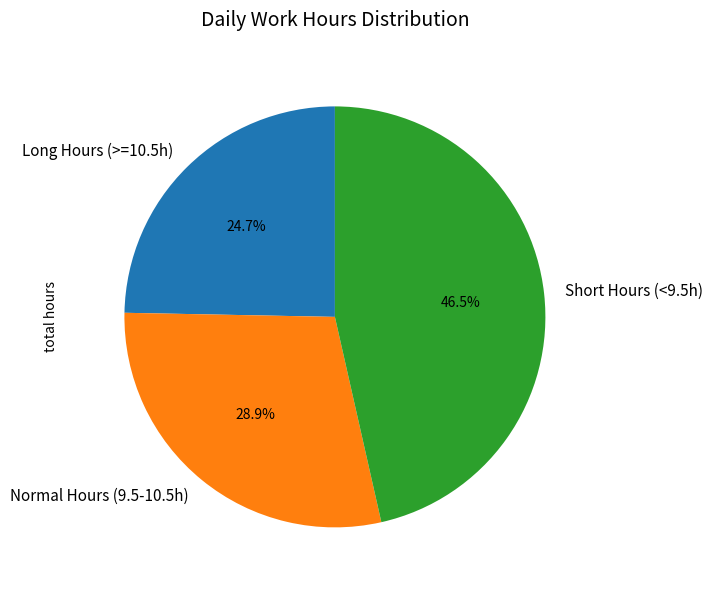

How many segments does this pie chart have?

3